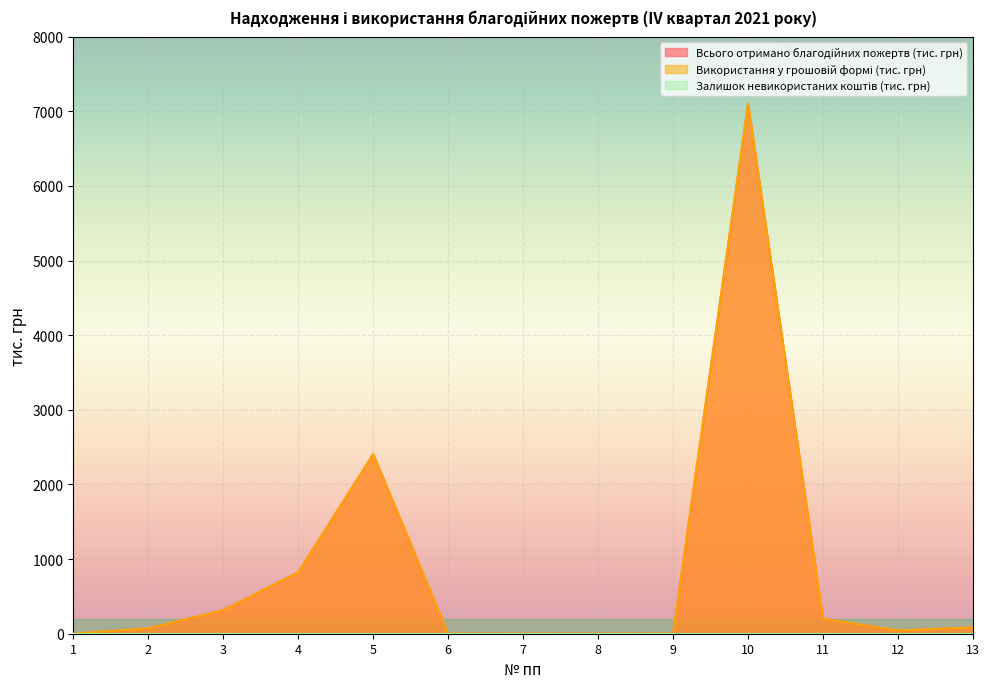

Which category has the highest value in the Використання у грошовій формі (тис. грн) series?

10